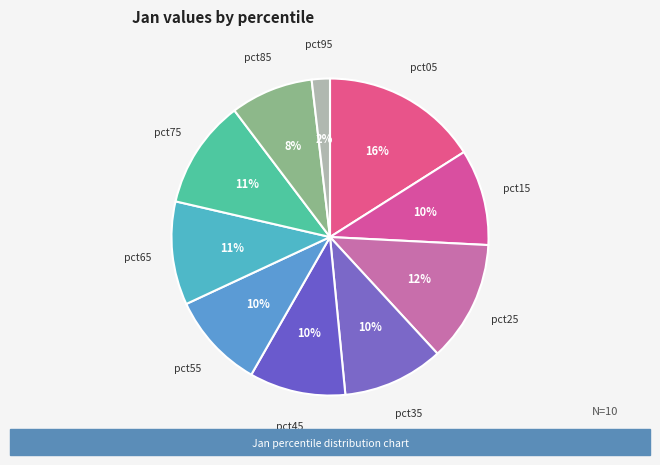

What is the largest slice in the pie chart?

pct05